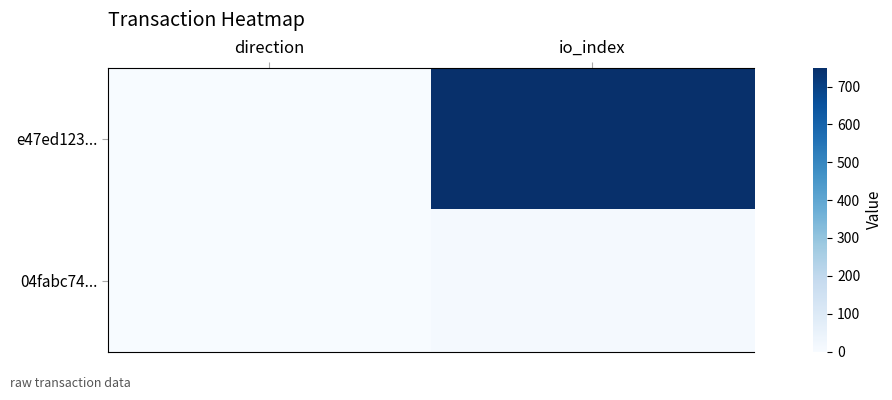

At which category does the chart reach its minimum across all series?

direction